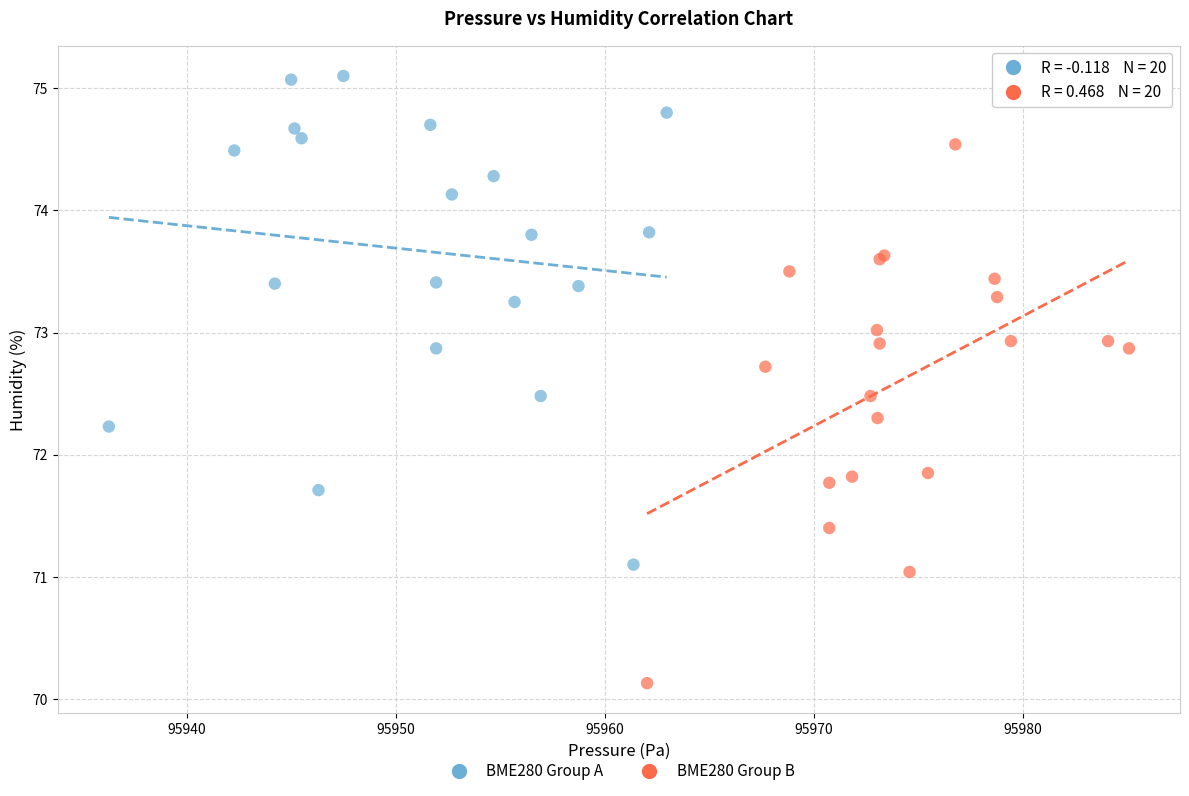

What are all the series names shown in the legend?

BME280 Group A, BME280 Group B